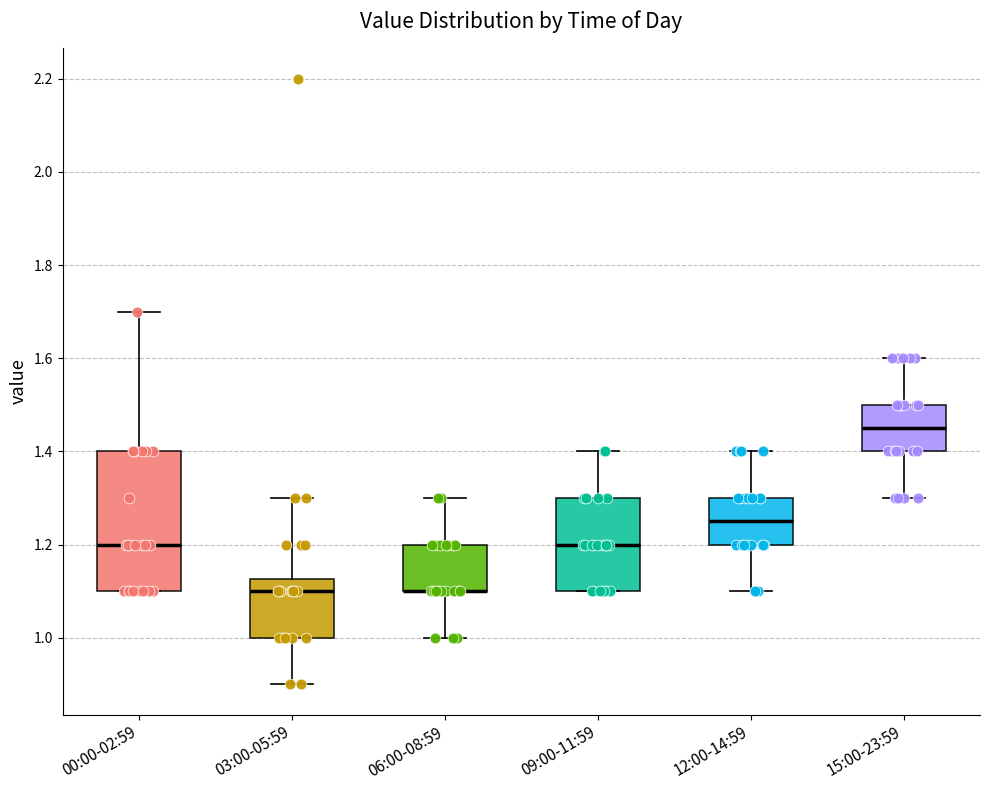

Where does the lower whisker of the box for 15:00-23:59 end on the y-axis? The values are not printed on the chart, so give them approximately, as read against the axis.

1.30